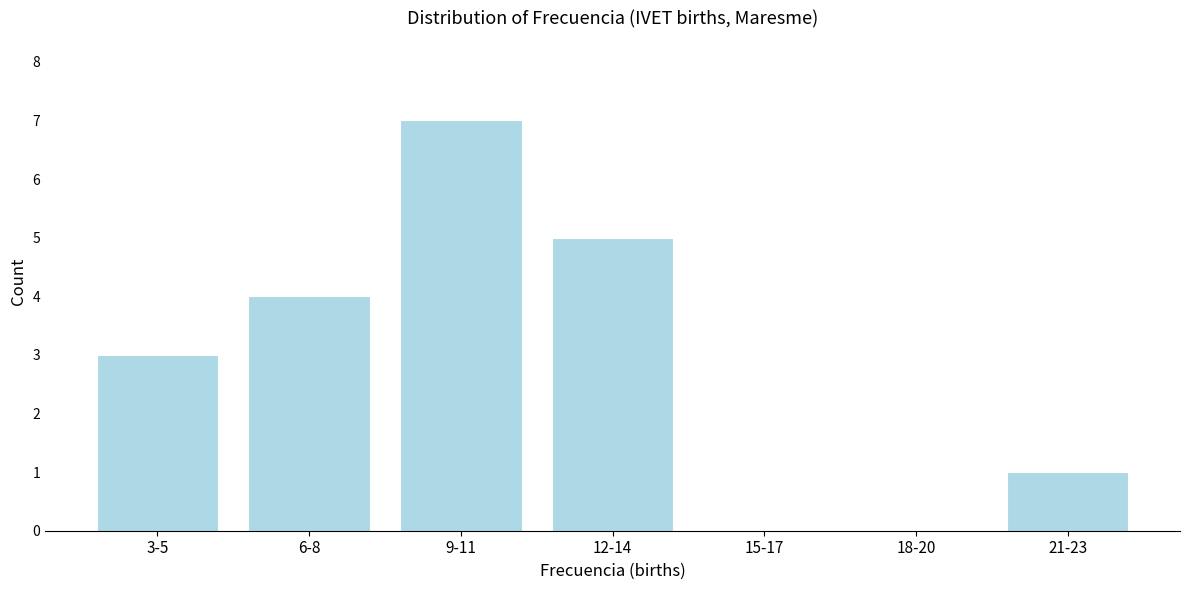

Reading left to right, what are all the values shown in this chart?

3-5=3	6-8=4	9-11=7	12-14=5	15-17=0	18-20=0	21-23=1